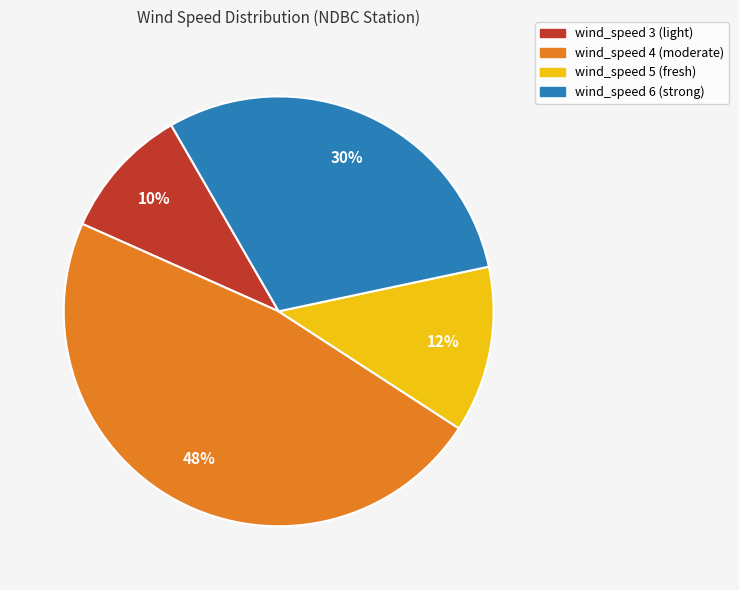

Count the number of slices in the pie.

4